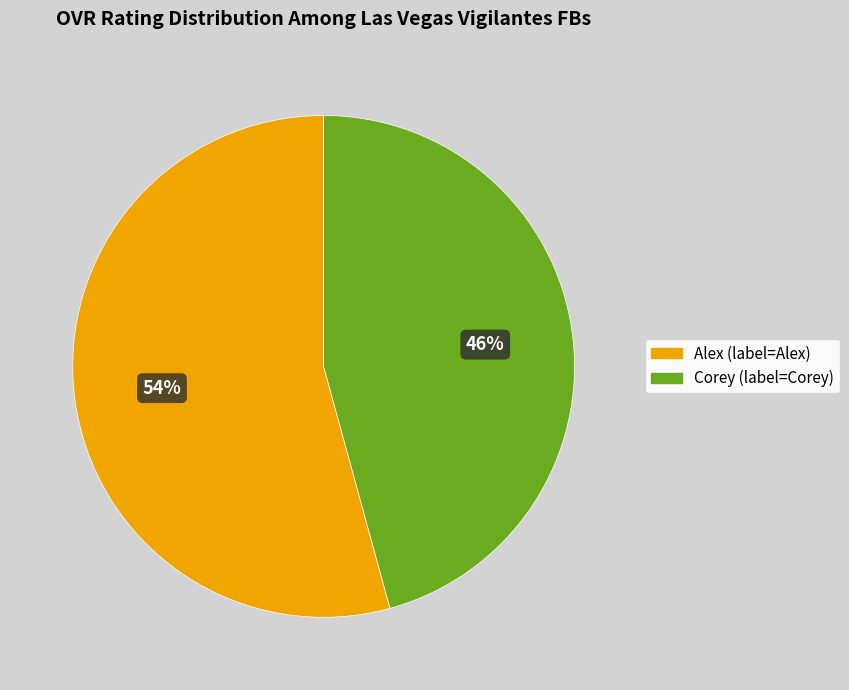

Rank the categories by value from lowest to highest.

Corey, Alex